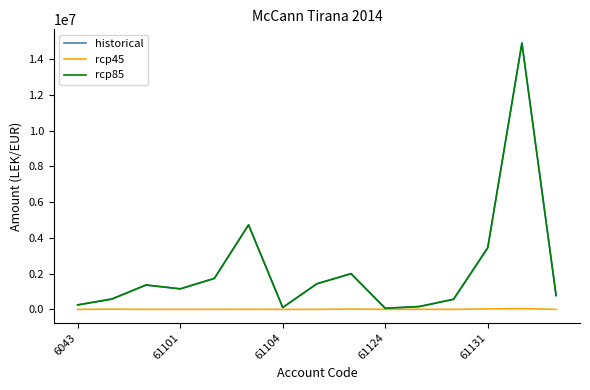

Which series has the widest spread of values?

historical